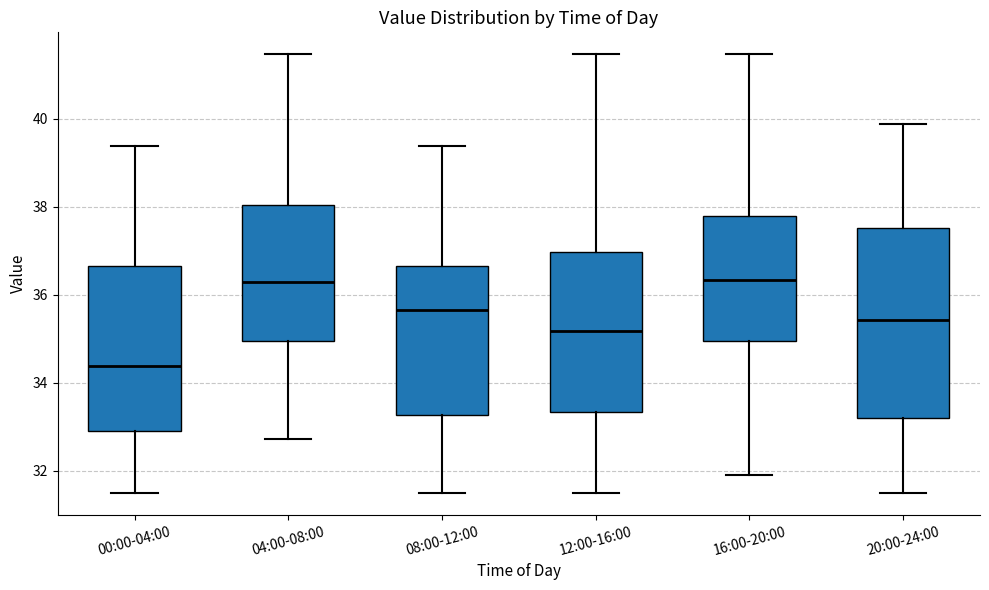

Reading left to right, transcribe this box plot: for each box, give where its median line is, the range the box spans, and where its two whiskers end, as read against the y-axis. The values are not printed on the chart, so give them approximately, as read against the axis.

00:00-04:00: median 34.4, box 33.0 to 36.6, whiskers 31.6 to 39.4
04:00-08:00: median 36.4, box 35.0 to 38.0, whiskers 32.8 to 41.4
08:00-12:00: median 35.6, box 33.2 to 36.6, whiskers 31.6 to 39.4
12:00-16:00: median 35.2, box 33.4 to 37.0, whiskers 31.6 to 41.4
16:00-20:00: median 36.4, box 35.0 to 37.8, whiskers 32.0 to 41.4
20:00-24:00: median 35.4, box 33.2 to 37.6, whiskers 31.6 to 39.8